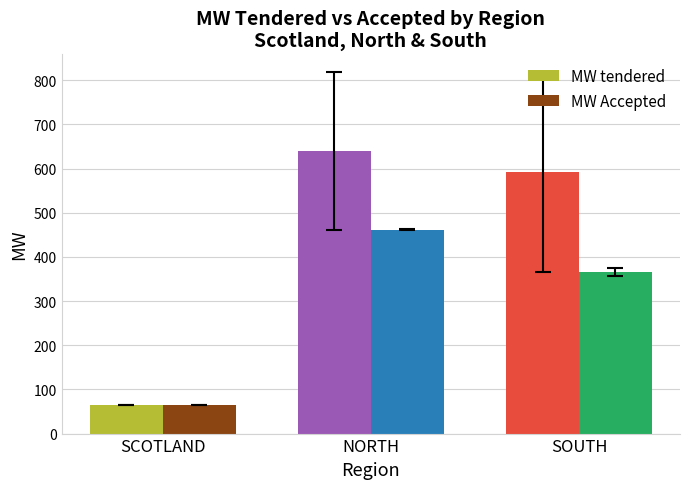

List the labels in order of MW tendered value, largest first.

NORTH, SOUTH, SCOTLAND